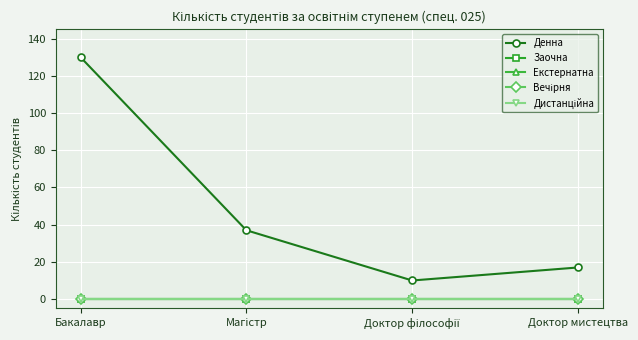

Is this an area chart (filled region under the line)?

No